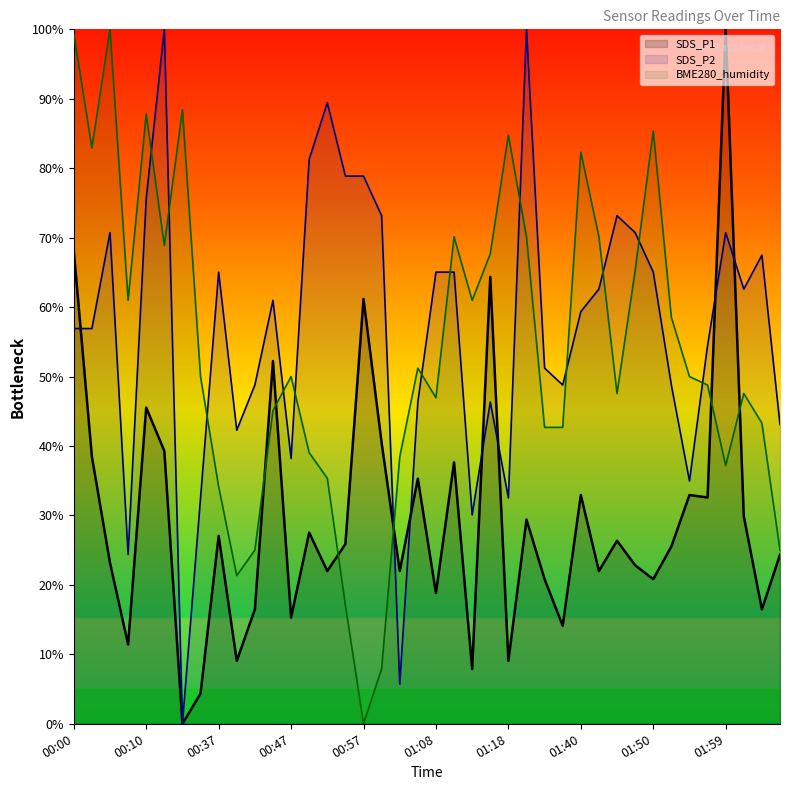

What is the label of the 9th point from the left?

00:37